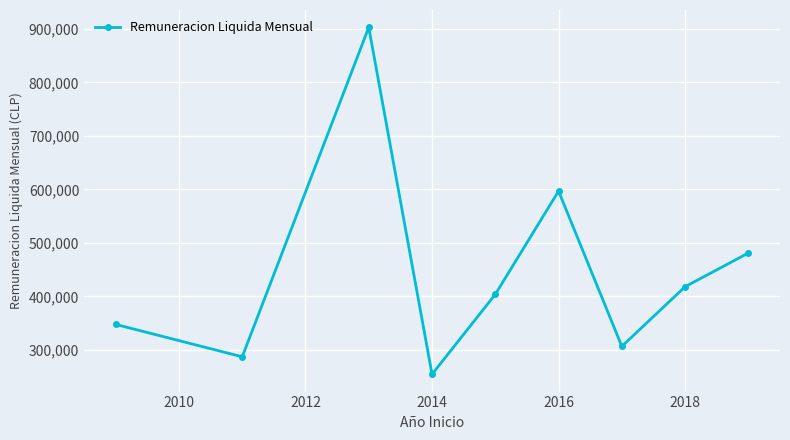

How many interior local valleys (lower than both neighbors) does the data have?

3